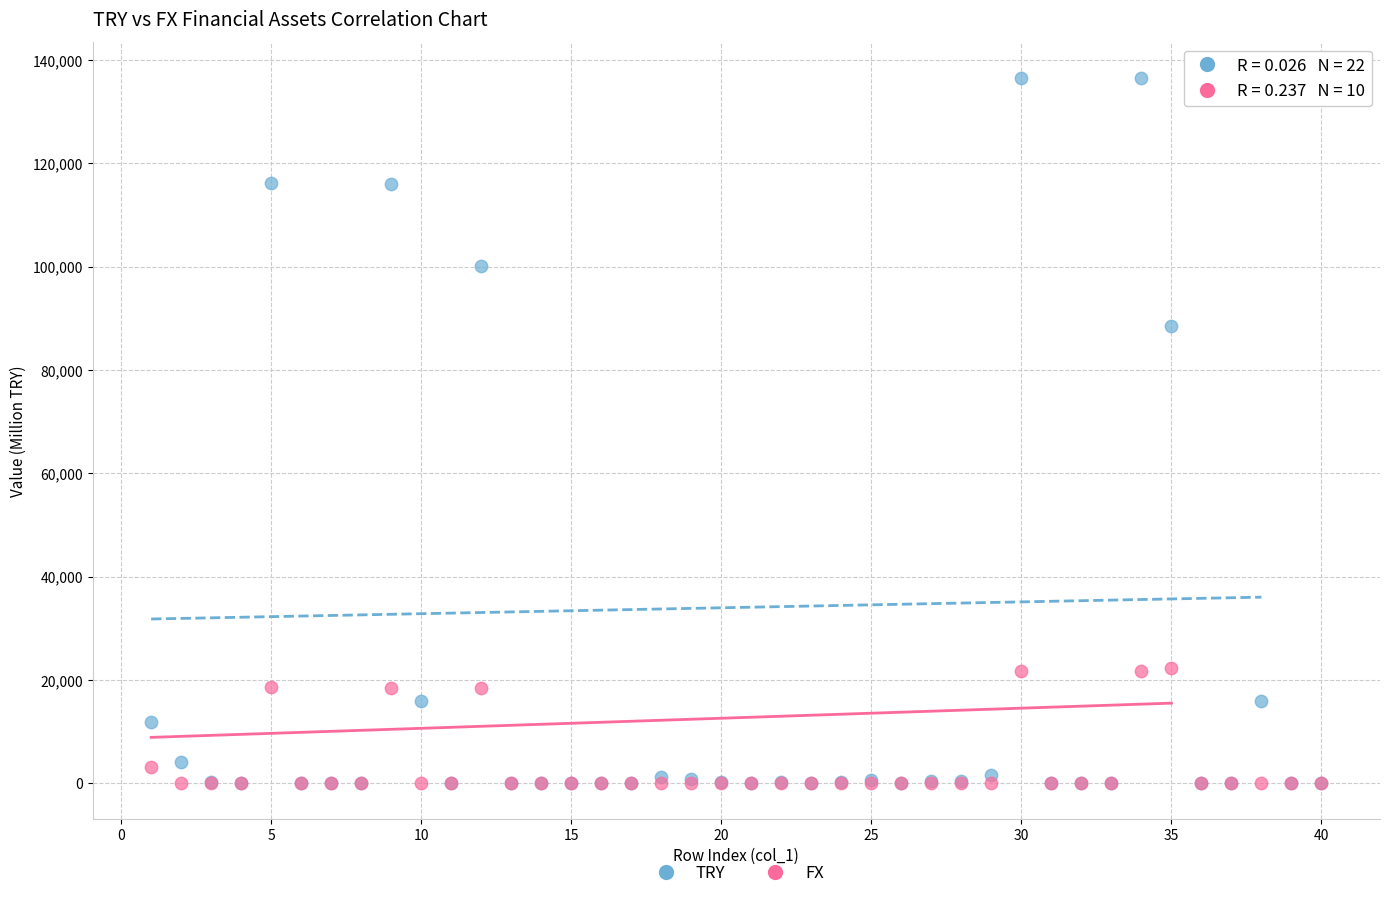

In the TRY series, what Y value is closest to 68294?

88470